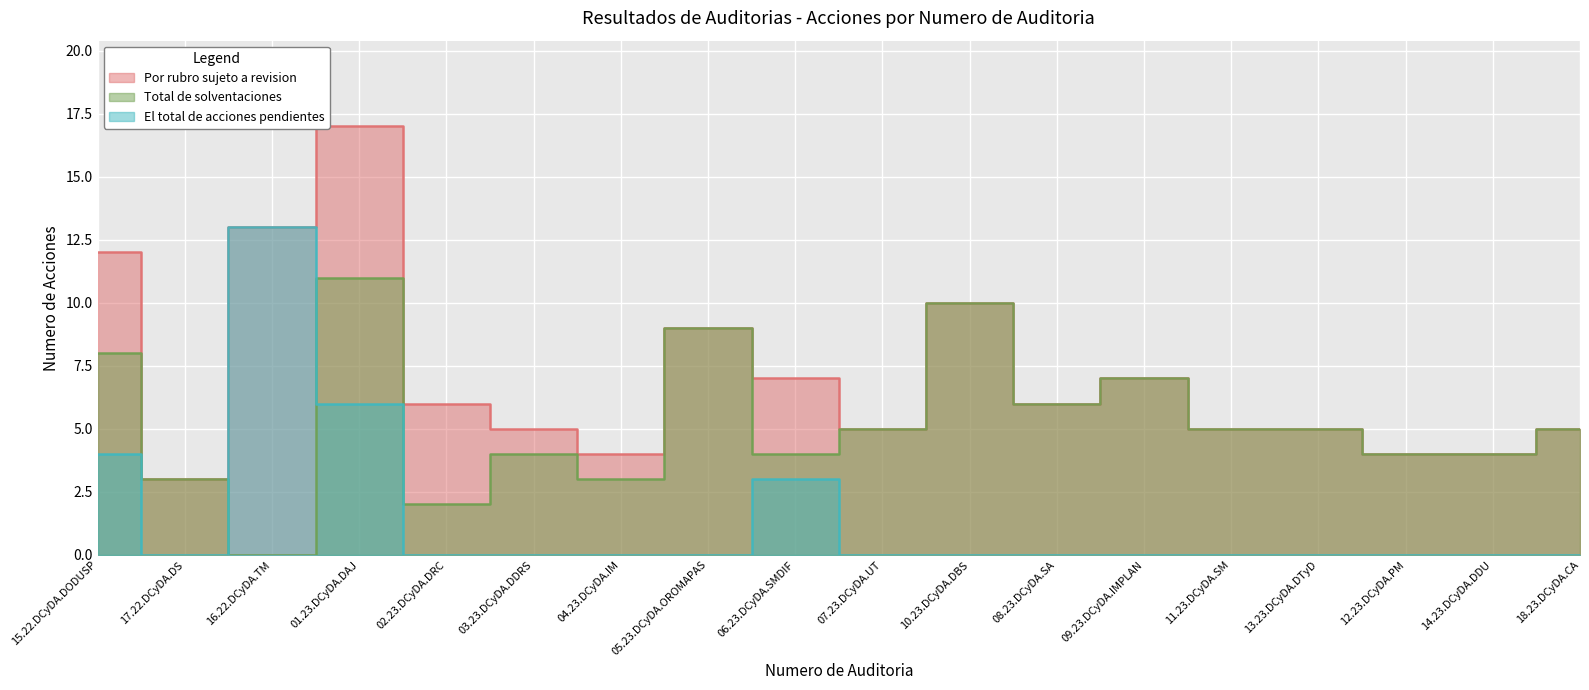

What is the greatest value displayed?

17